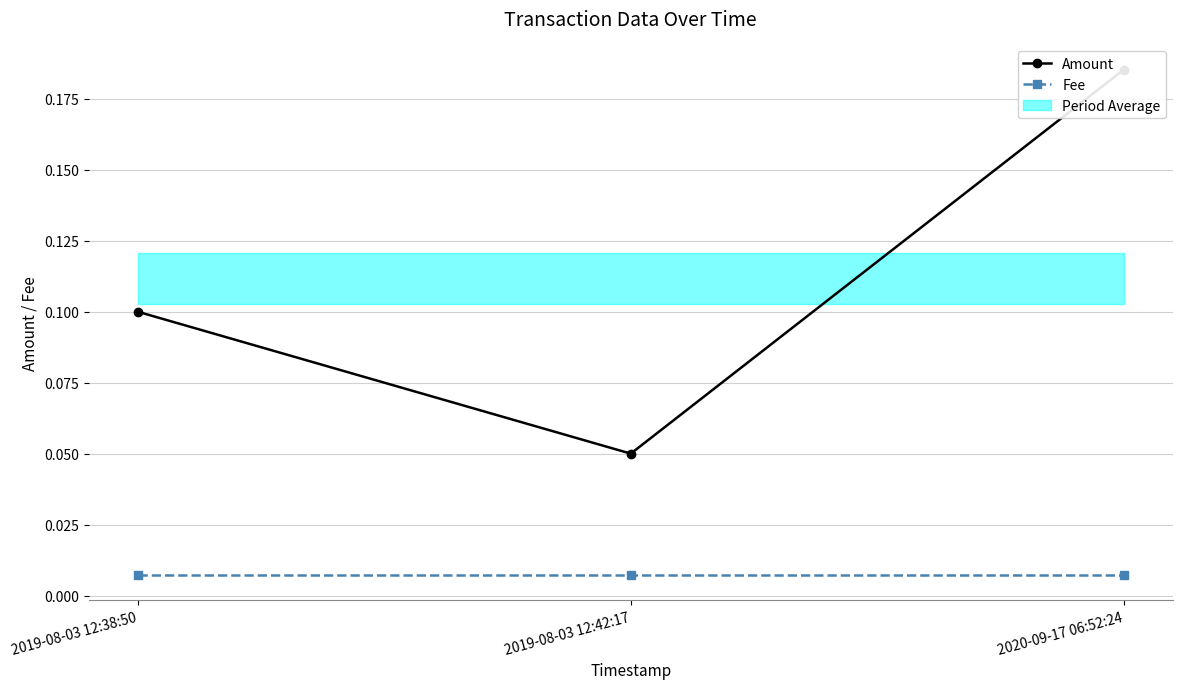

Between 2019-08-03 12:42:17 and 2020-09-17 06:52:24, which series saw the biggest shift?

Amount